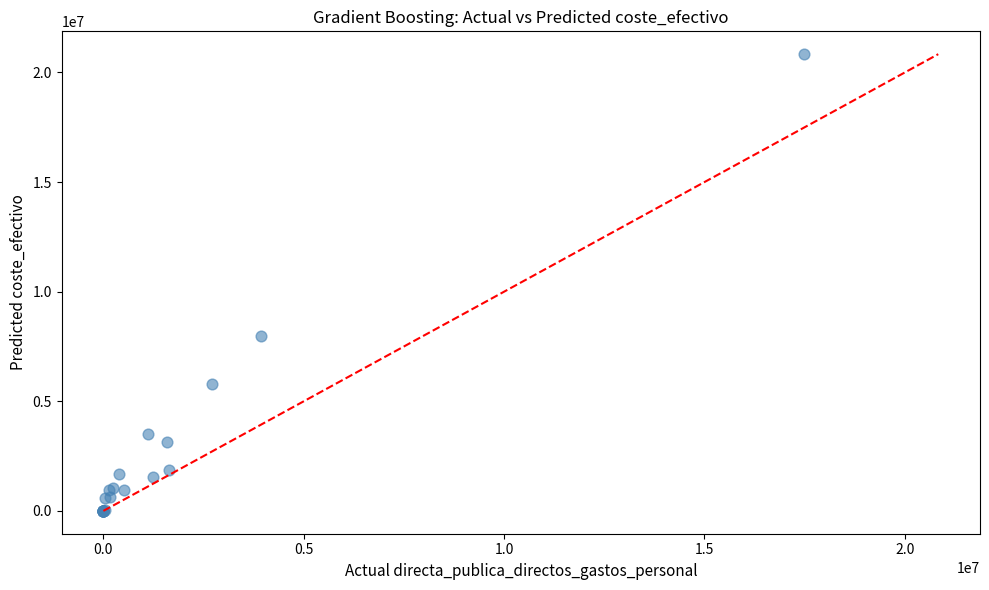

What Y value in the scatter plot is closest to 10417675?

7957484.3